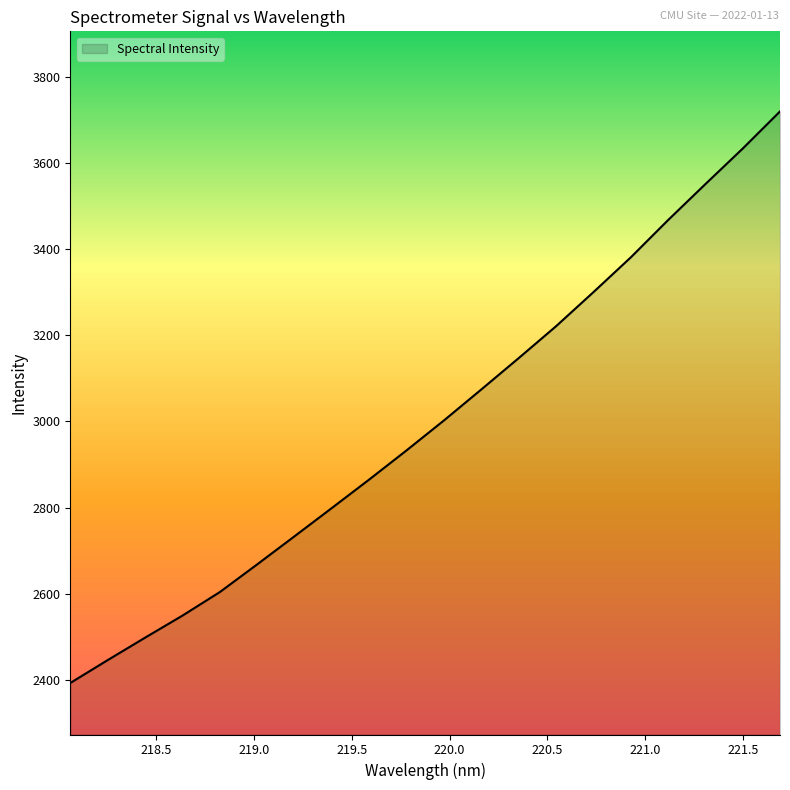

What is the minimum value shown in the chart?

2392.6